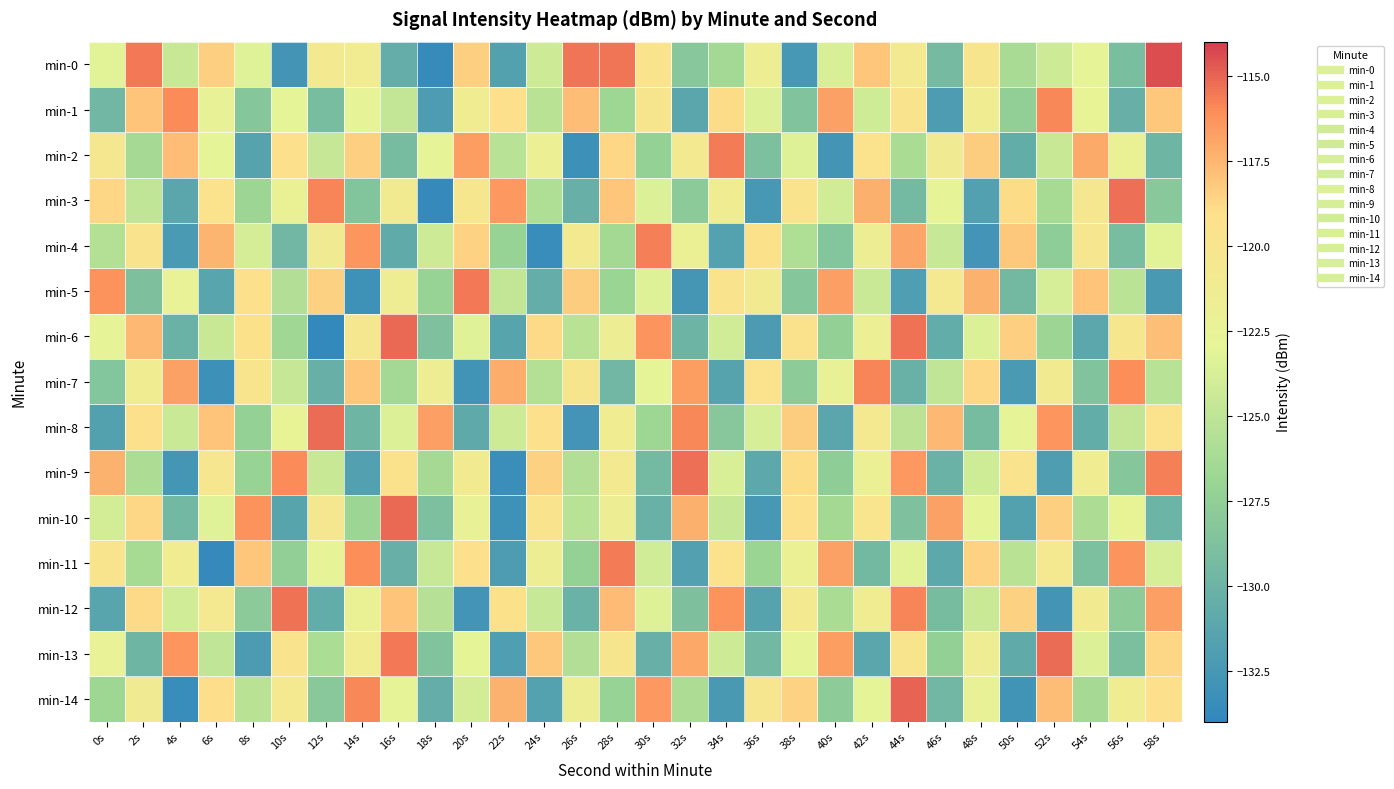

Which category has the lowest value across all series?

12s